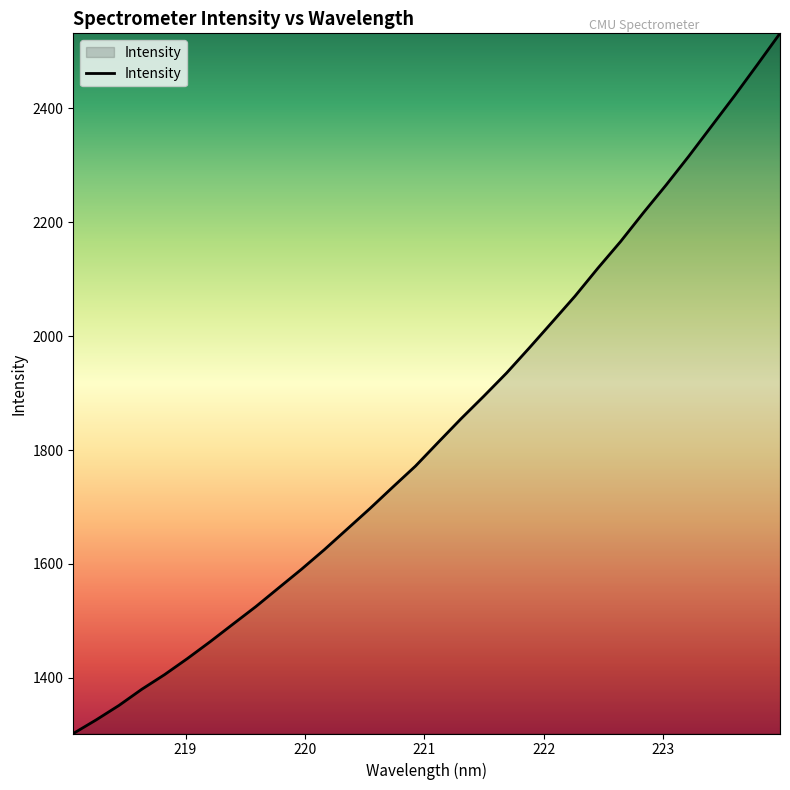

What is the difference between the second highest and second lowest values?

1150.2